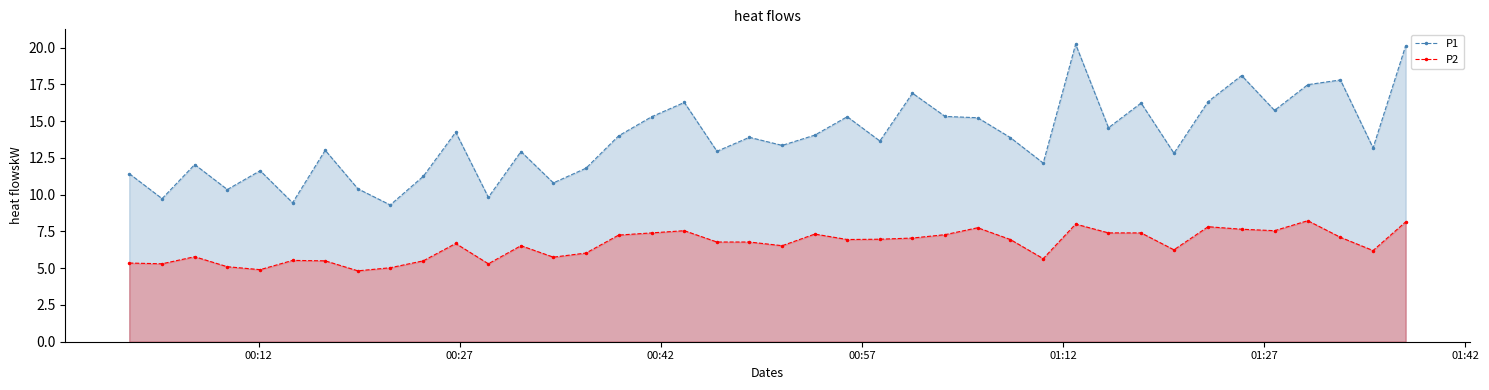

What is the greatest value displayed?

20.2